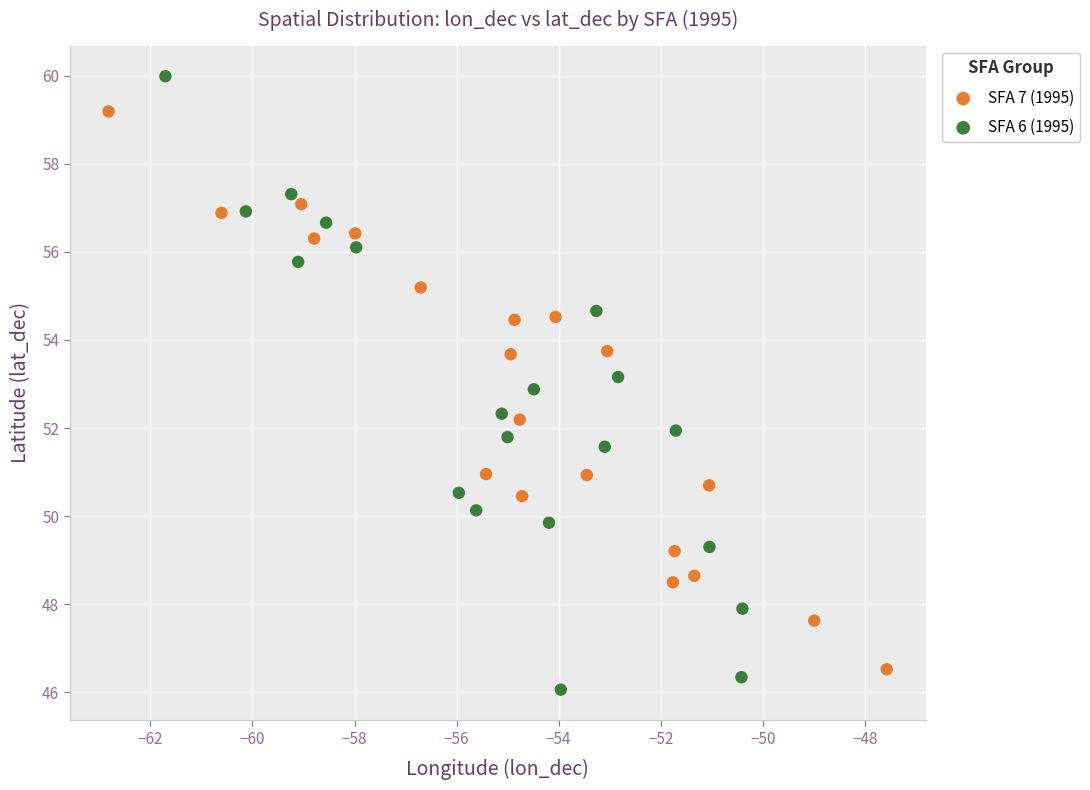

Which series has the widest spread of Y values?

SFA 6 (1995)